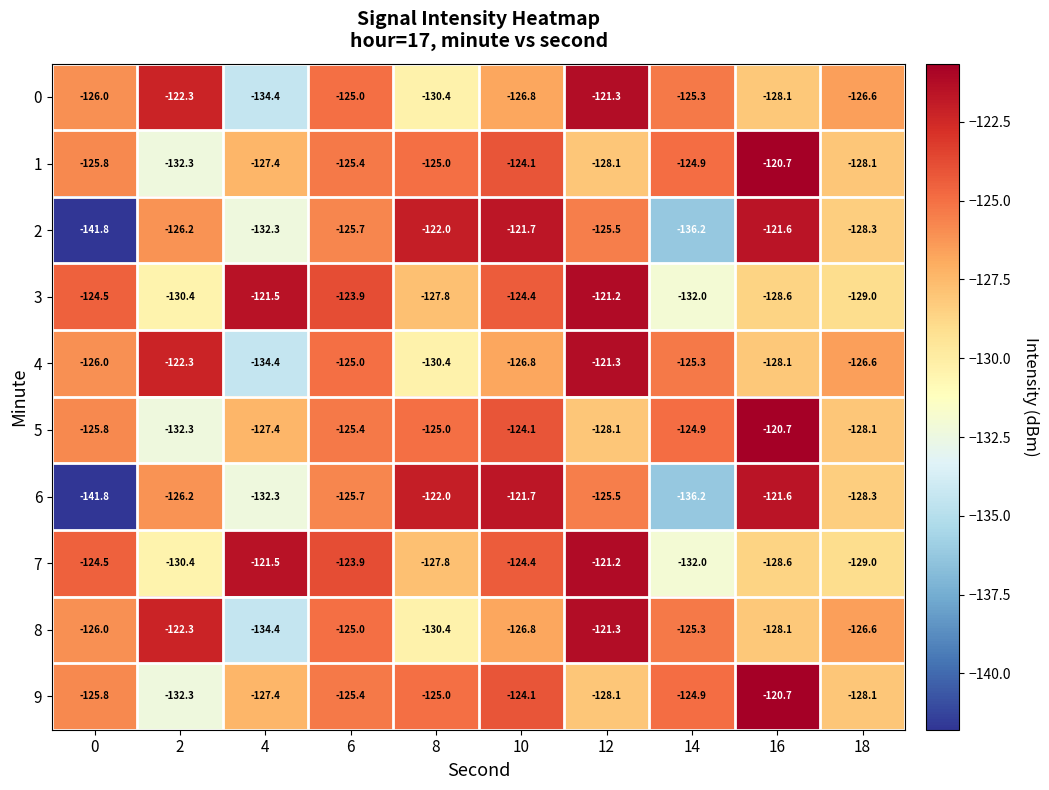

Is it true that 3 equals -209.5 at 12?

False